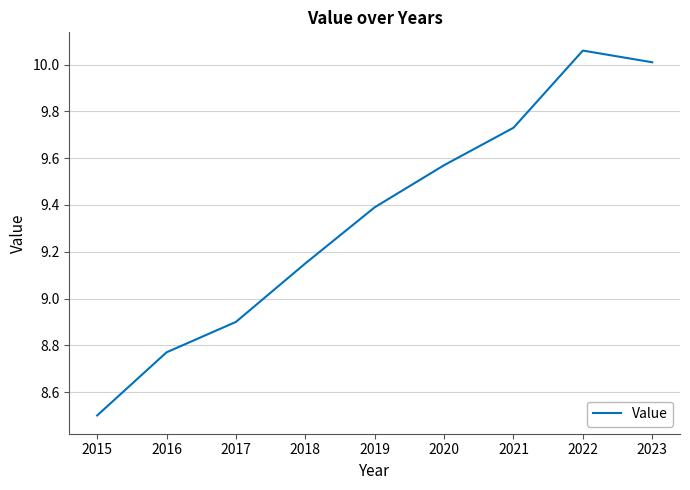

What is the minimum value shown in the chart?

8.5